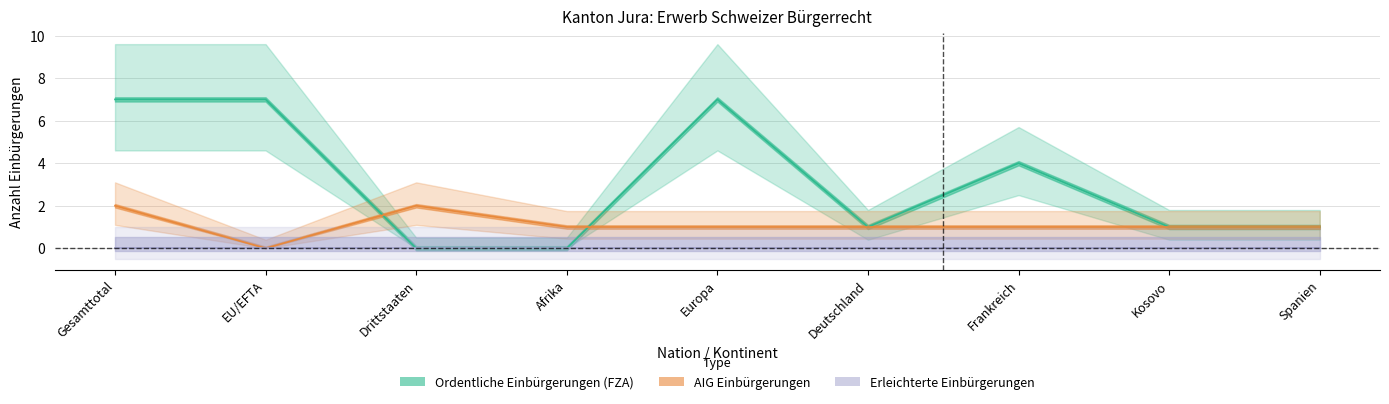

At which category does AIG Einbürgerungen reach its first local valley?

EU/EFTA